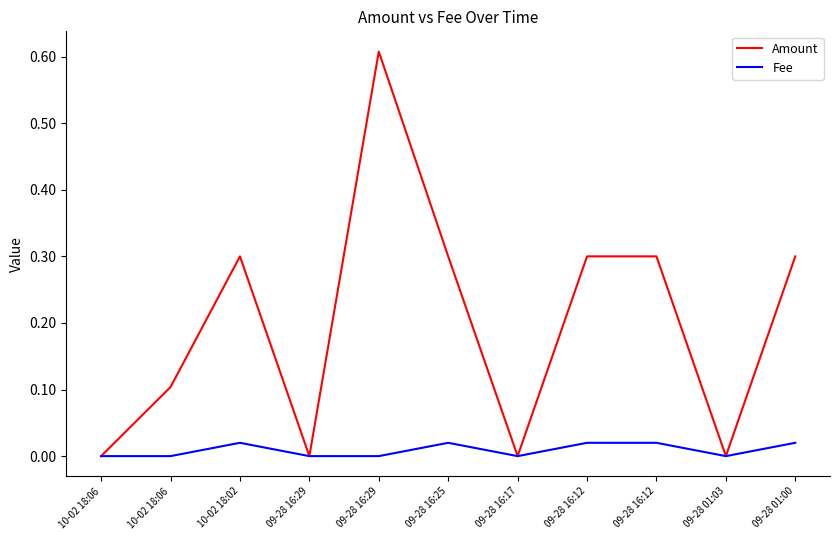

True or false: Fee and Amount cross at least once.

False